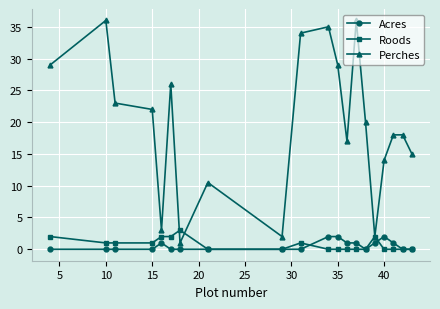

How many categories are shown in the chart?

20